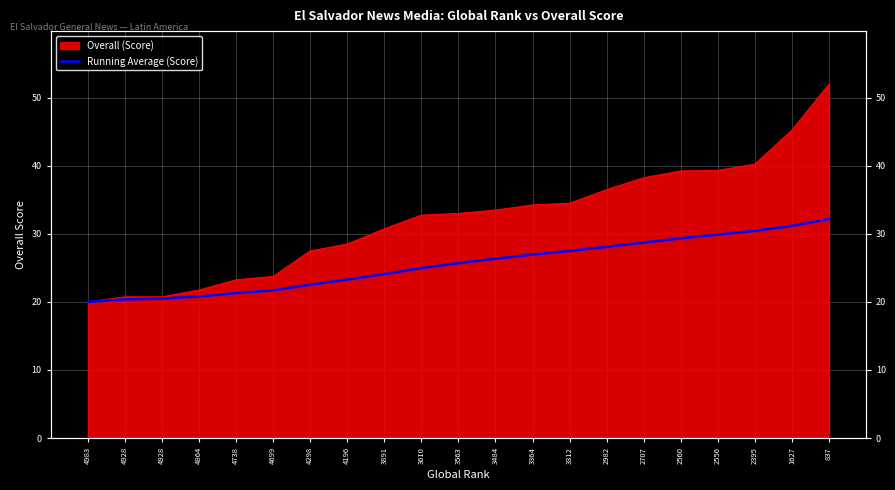

Is it true that the value at 3312 is 42.2?

False